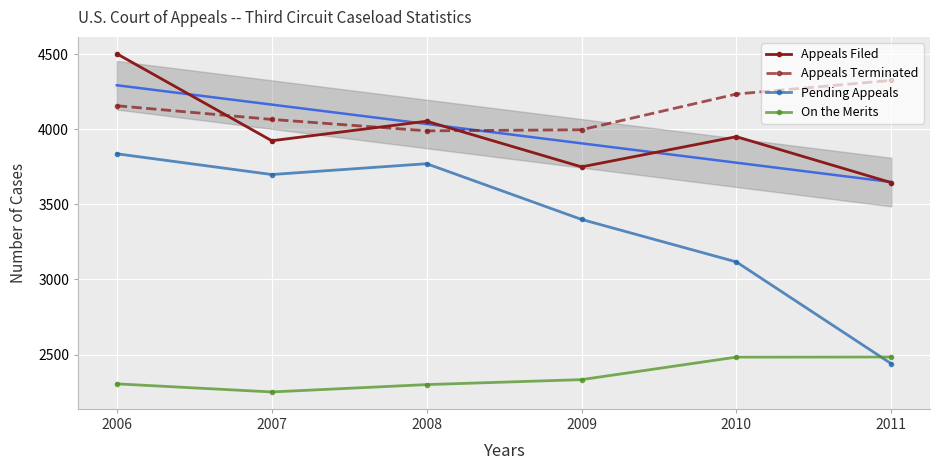

Is the value of Pending Appeals at 2011 greater than the value of Appeals Terminated at 2009?

No